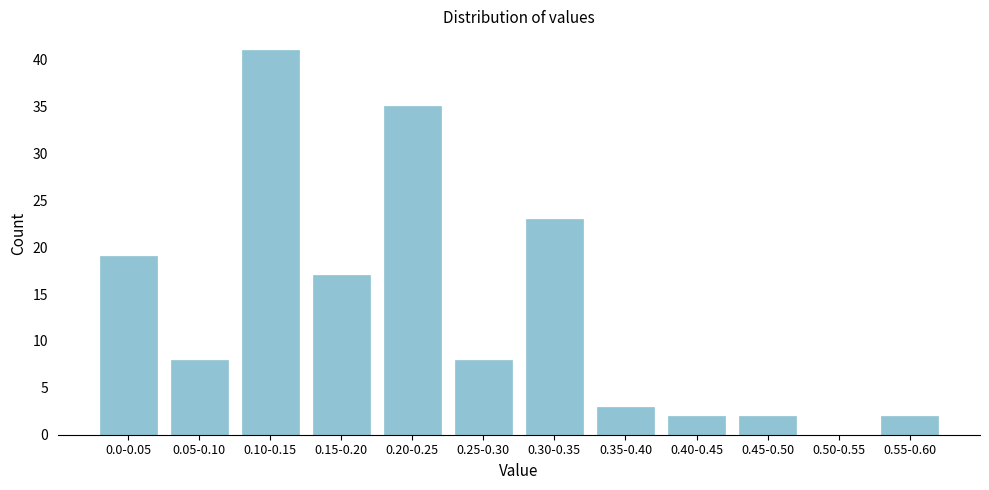

Reading left to right, extract all data points from this chart.

0.0-0.05=19	0.05-0.10=8	0.10-0.15=41	0.15-0.20=17	0.20-0.25=35	0.25-0.30=8	0.30-0.35=23	0.35-0.40=3	0.40-0.45=2	0.45-0.50=2	0.50-0.55=0	0.55-0.60=2